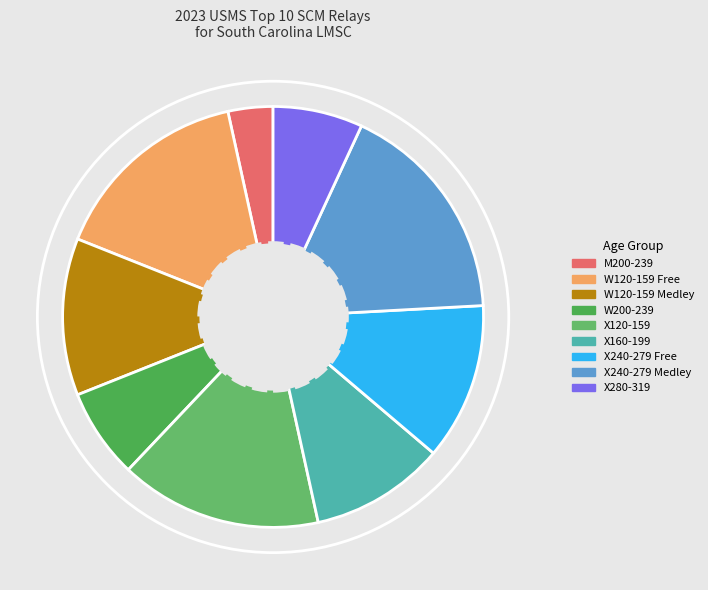

Which category has the smallest portion of the pie?

M200-239